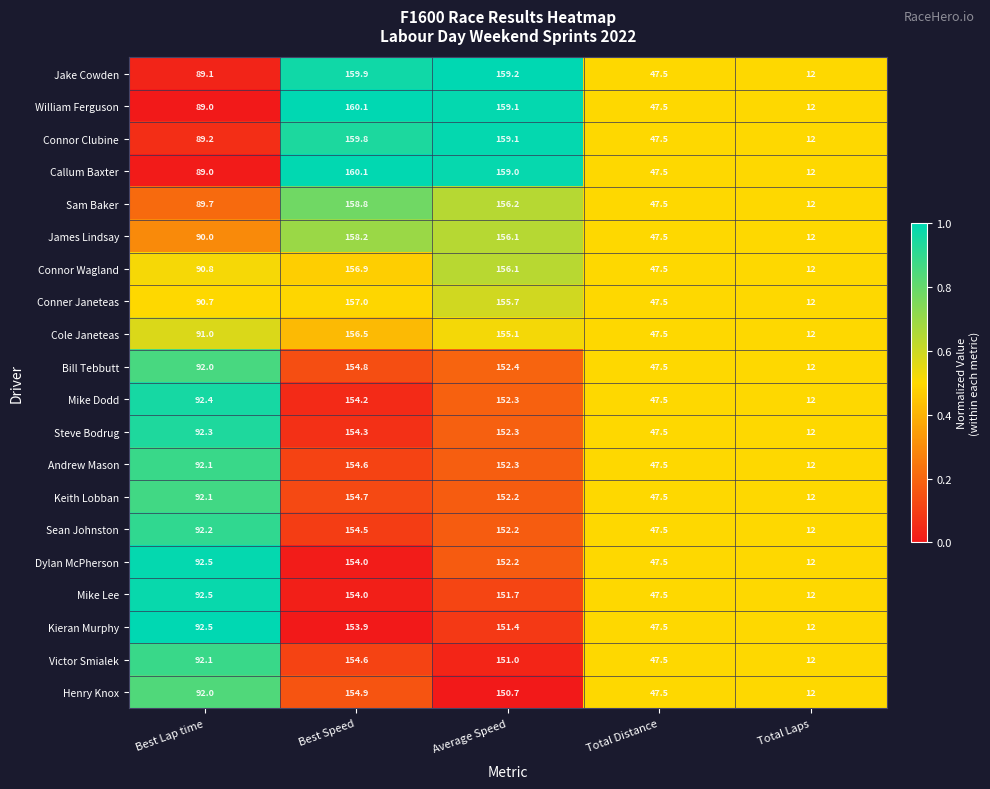

Which series changed the most between Average Speed and Total Distance?

Jake Cowden